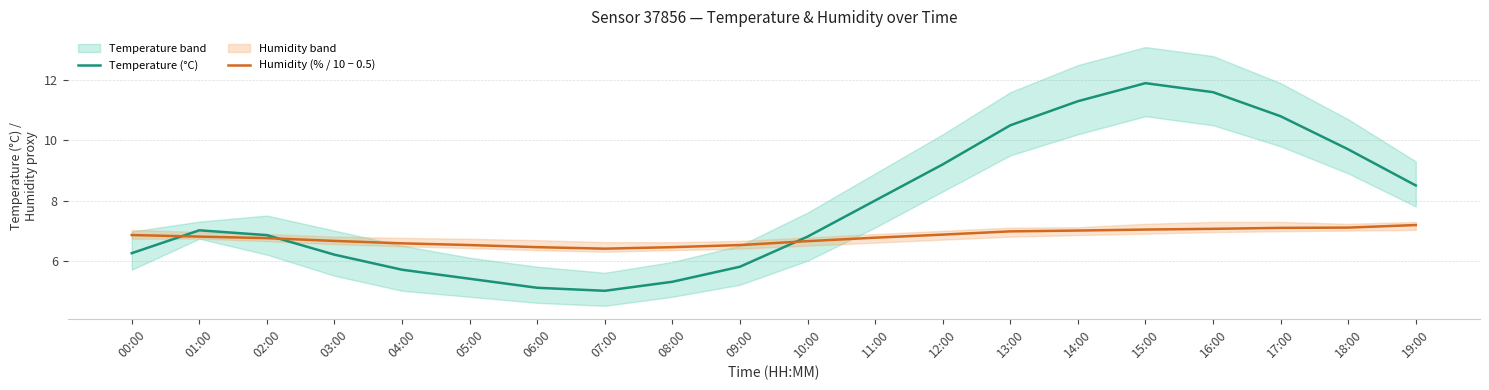

Which series has the largest range (max minus min)?

Temperature (°C)